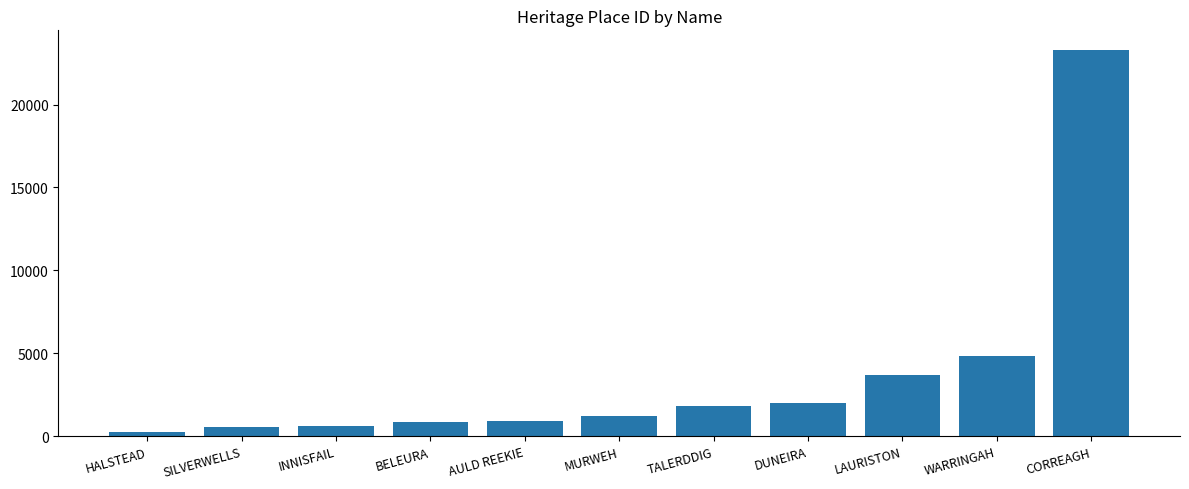

What is the label of the 8th bar from the left?

DUNEIRA